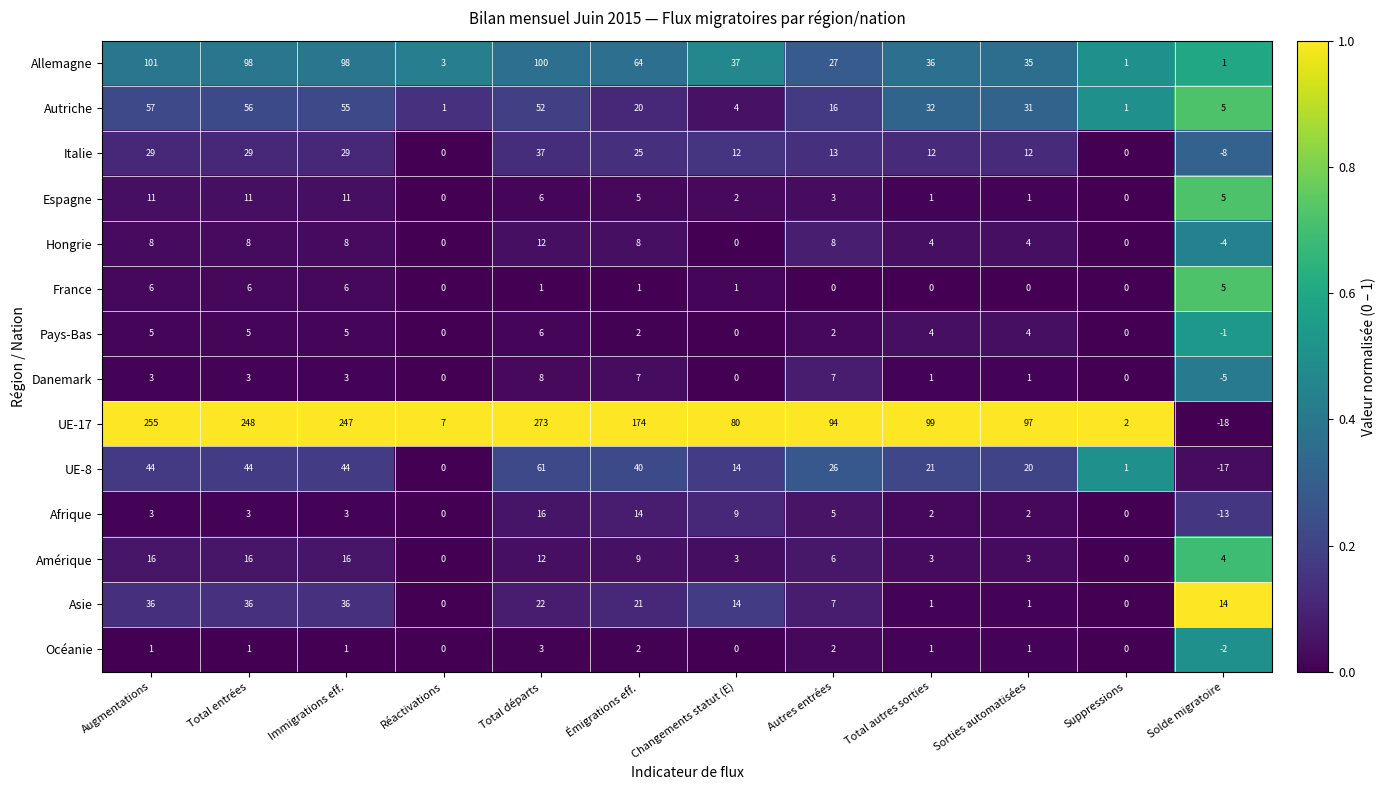

What is the difference between the maximum and minimum values in the UE-17 series?

291